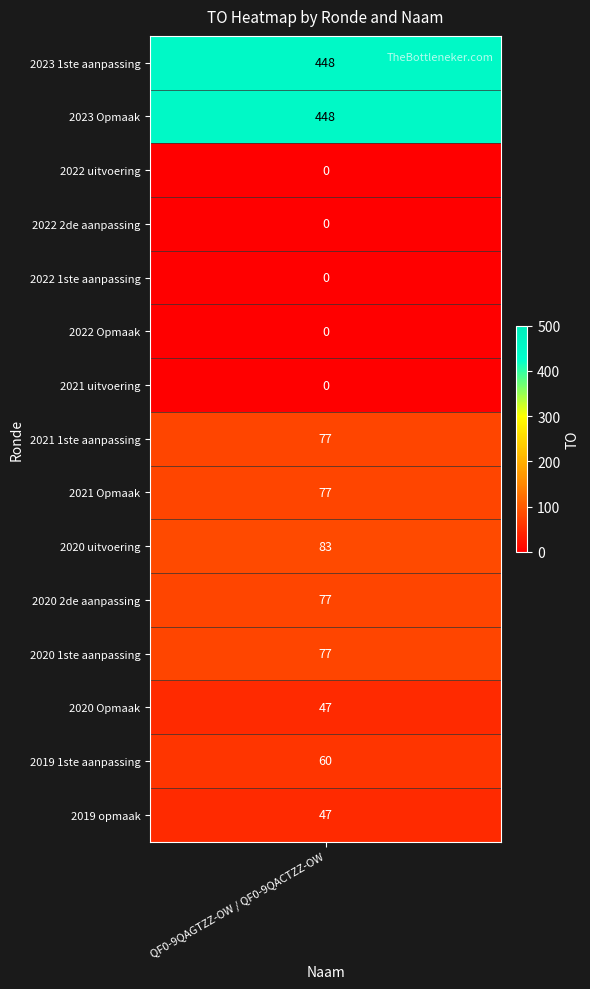

Rank the categories by value from lowest to highest.

2022 uitvoering, 2022 2de aanpassing, 2022 1ste aanpassing, 2022 Opmaak, 2021 uitvoering, 2020 Opmaak, 2019 opmaak, 2019 1ste aanpassing, 2021 1ste aanpassing, 2021 Opmaak, 2020 2de aanpassing, 2020 1ste aanpassing, 2020 uitvoering, 2023 1ste aanpassing, 2023 Opmaak